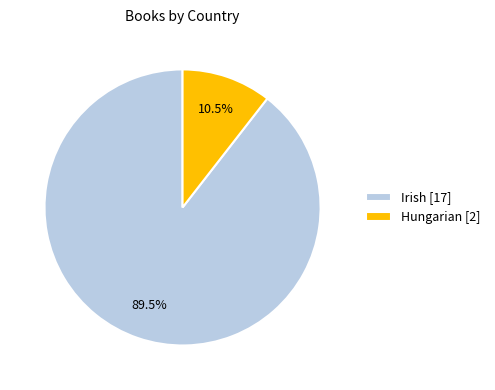

To the nearest percent, what is the difference between the largest and smallest slice percentages?

79%